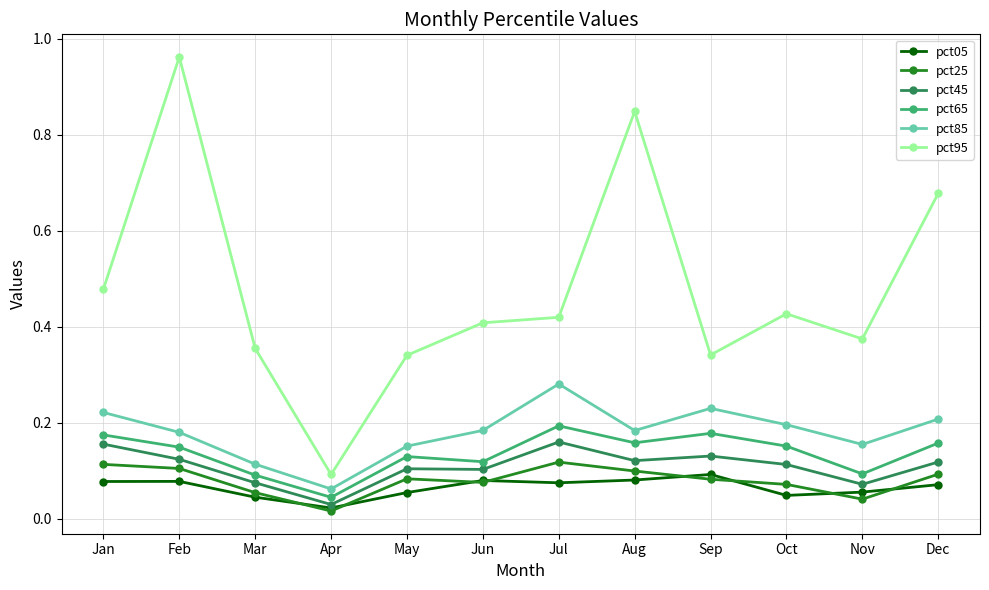

Where is pct25 nearest to the value 0?

Apr